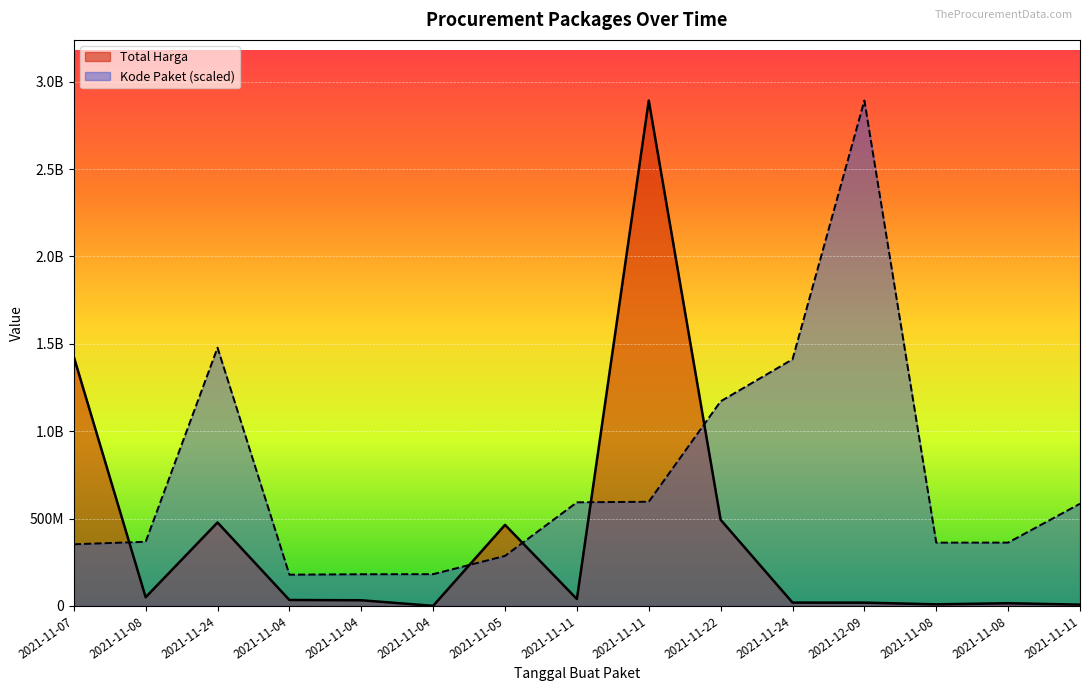

At 2021-11-08, list the series in order from largest to smallest.

Kode Paket, Total Harga